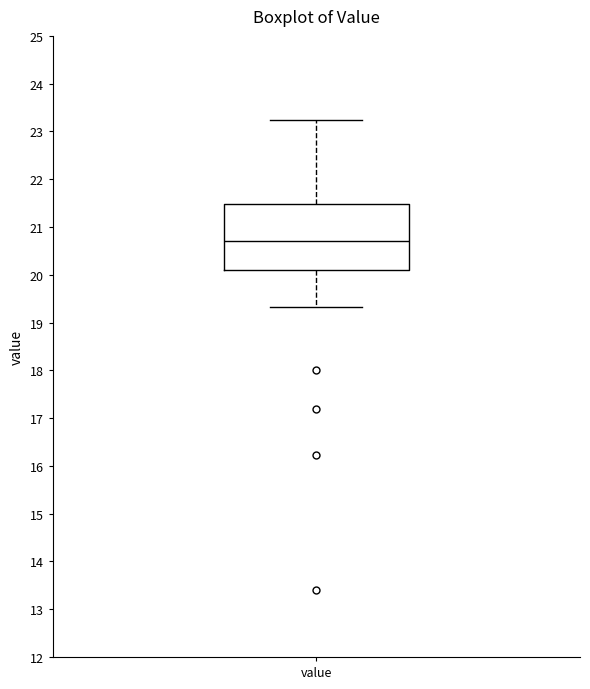

Transcribe this box plot: give where the median line is, the range the box spans, and where the two whiskers end, as read against the y-axis. The values are not printed on the chart, so give them approximately, as read against the axis.

median 20.7, box 20.1 to 21.5, whiskers 19.3 to 23.2